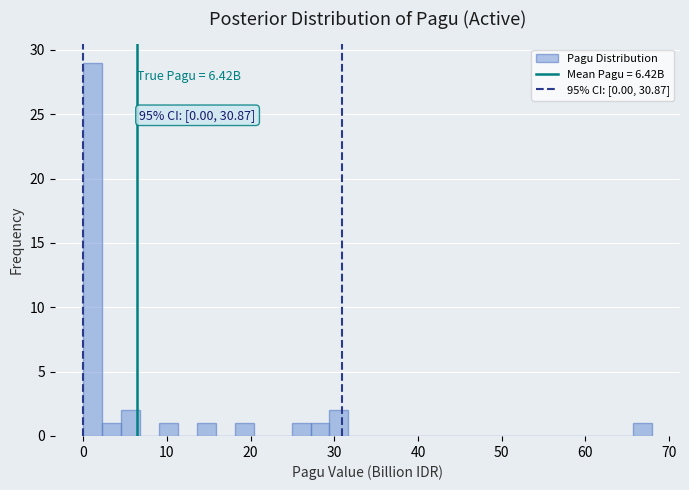

Around what value on the x-axis is the tallest bar? Give the approximate position of its centre, as read against the axis.

1